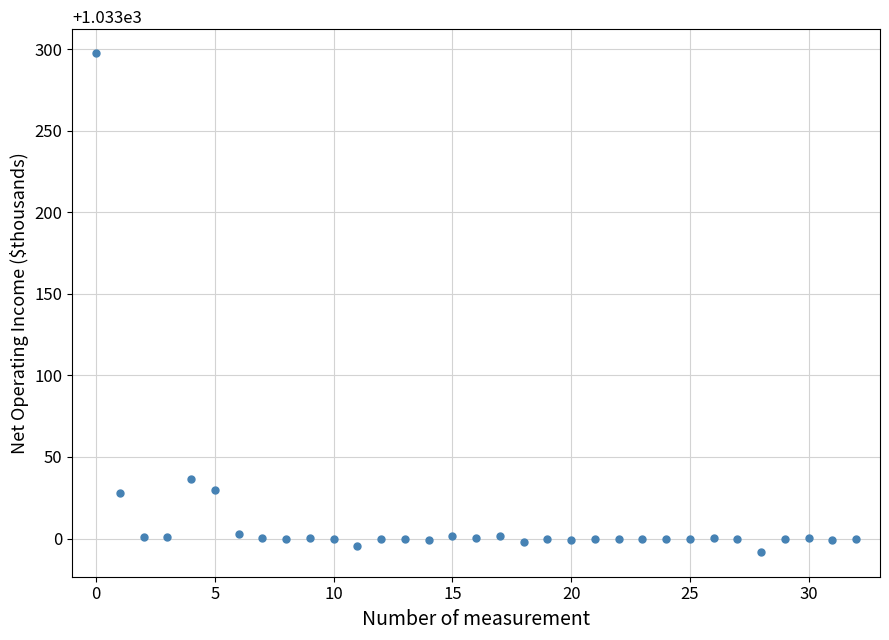

What Y value in the scatter plot is closest to 144?

36.7